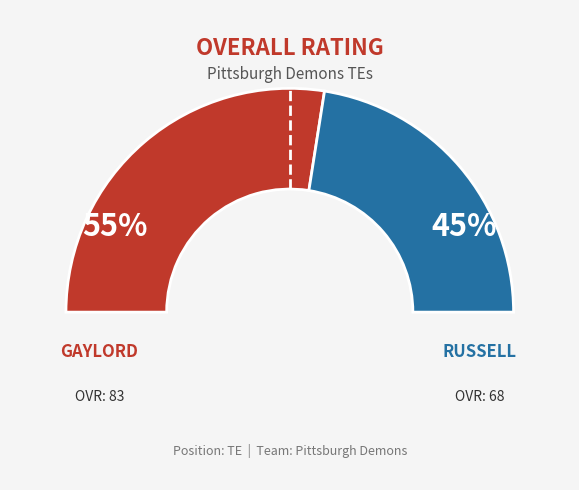

To the nearest percent, what is the difference between the Gaylord and Russell slice percentages?

10%